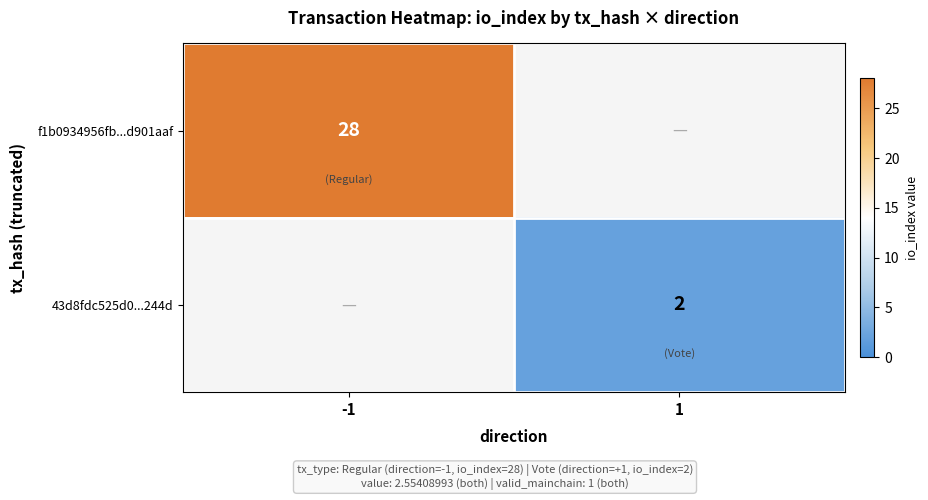

Which label corresponds to the smallest value in the chart?

1